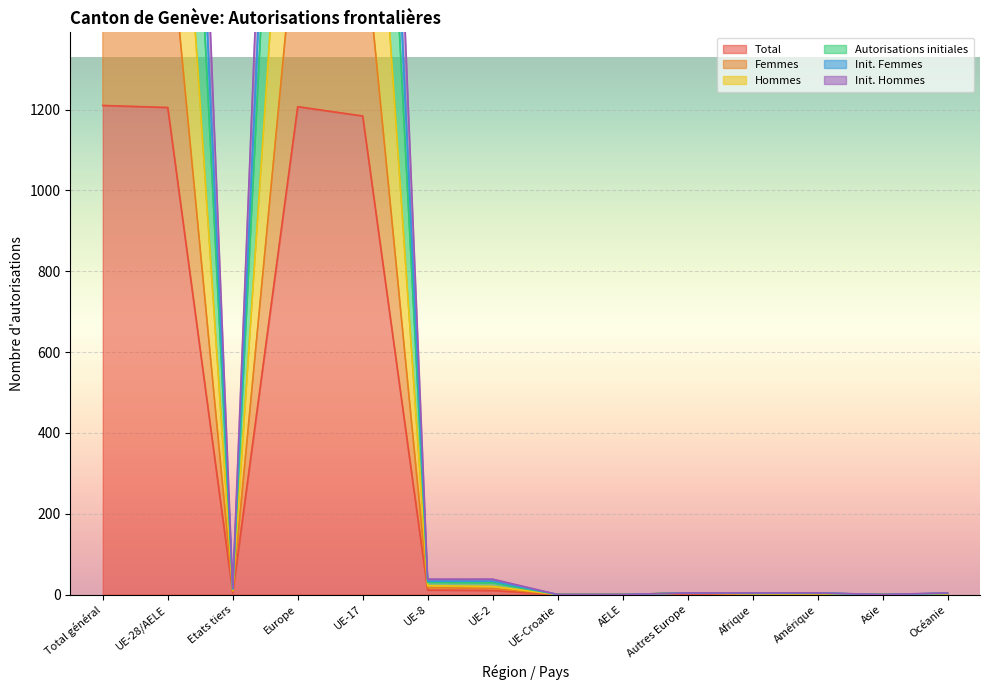

Is it true that Hommes equals -1333 at AELE?

False